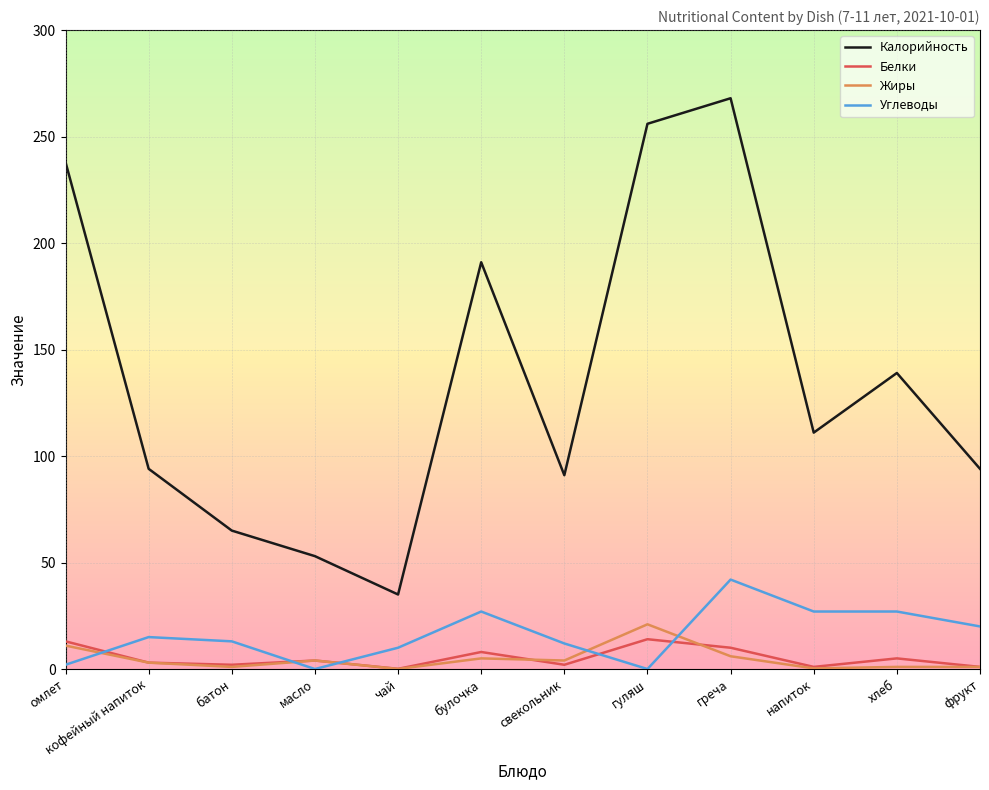

What is the difference between the maximum and minimum values in the Белки series?

13.9